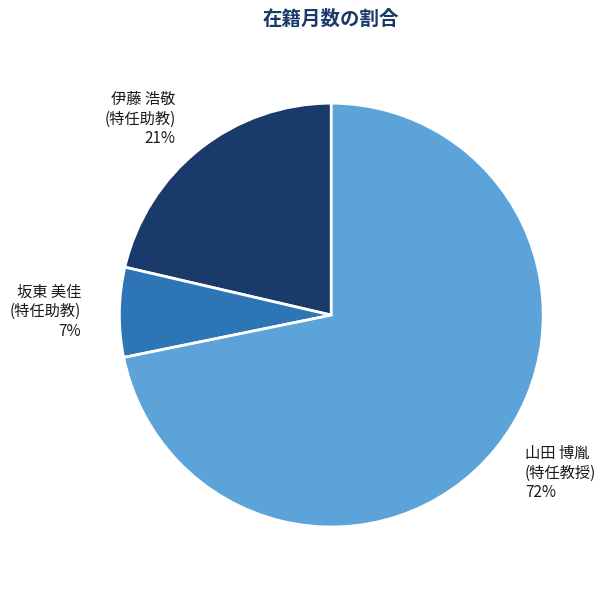

Count the number of slices in the pie.

3